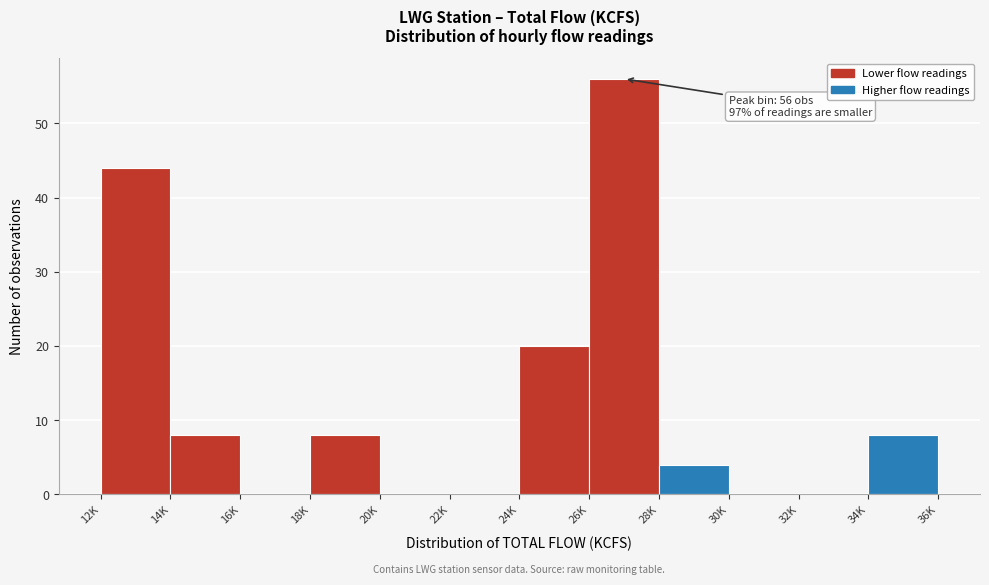

Reading left to right, what are all the values shown in this chart?

12K=44	14K=8	16K=0	18K=8	20K=0	22K=0	24K=20	26K=56	28K=4	30K=0	32K=0	34K=8